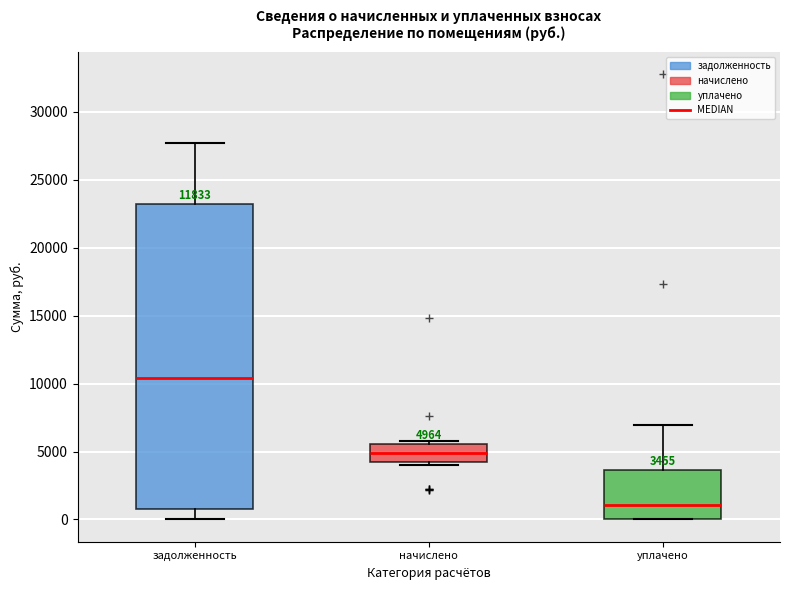

Comparing the boxes themselves (not the whiskers), which one is the tallest?

задолженность